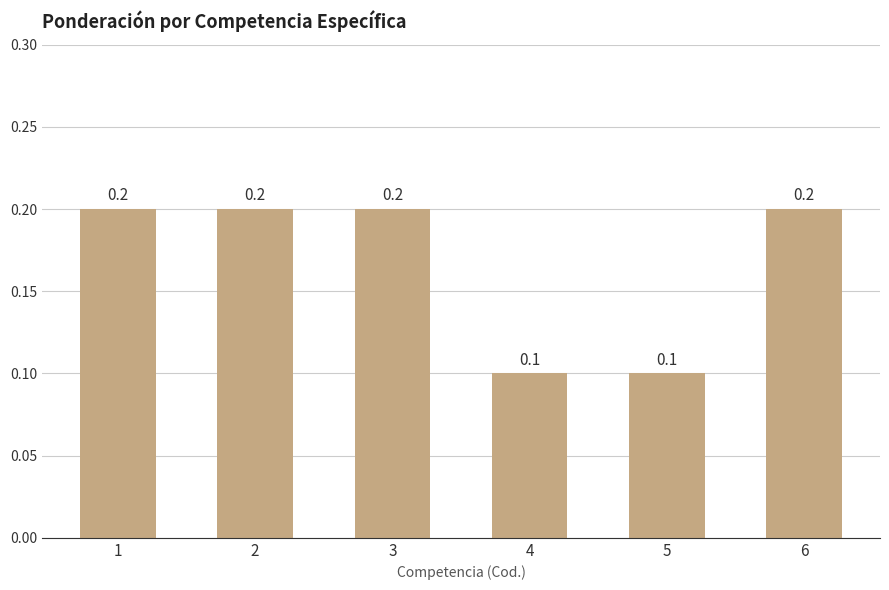

What is the maximum value shown in the chart?

0.2